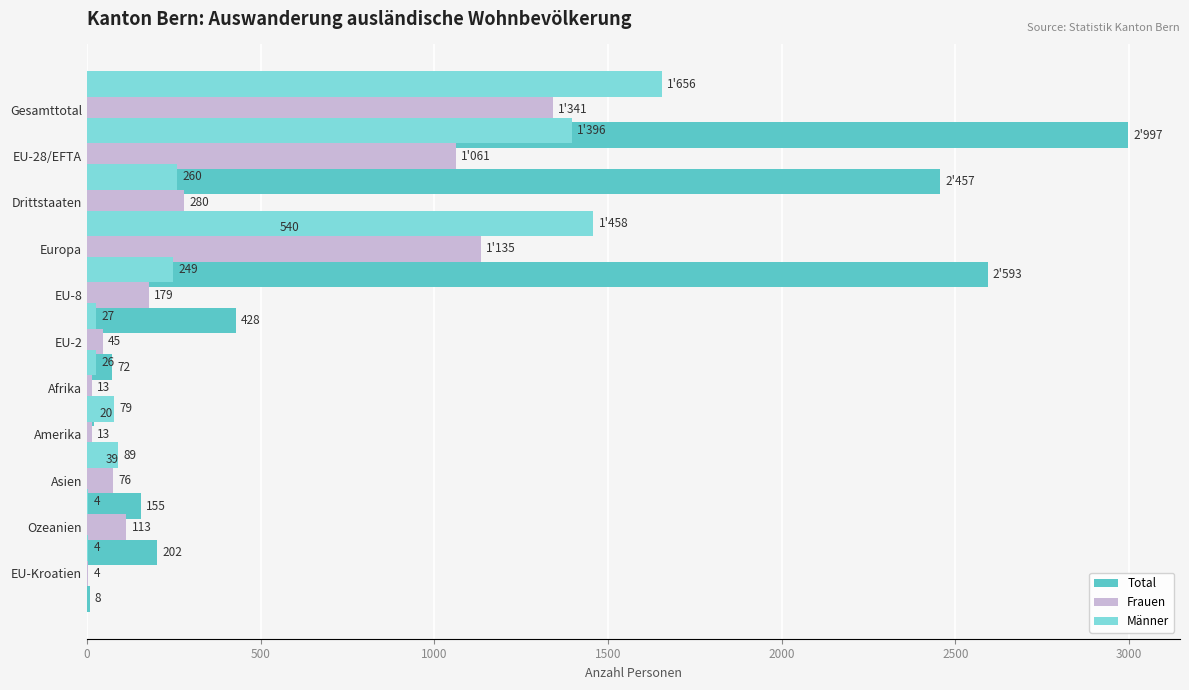

How many data points in Frauen are above 113?

5